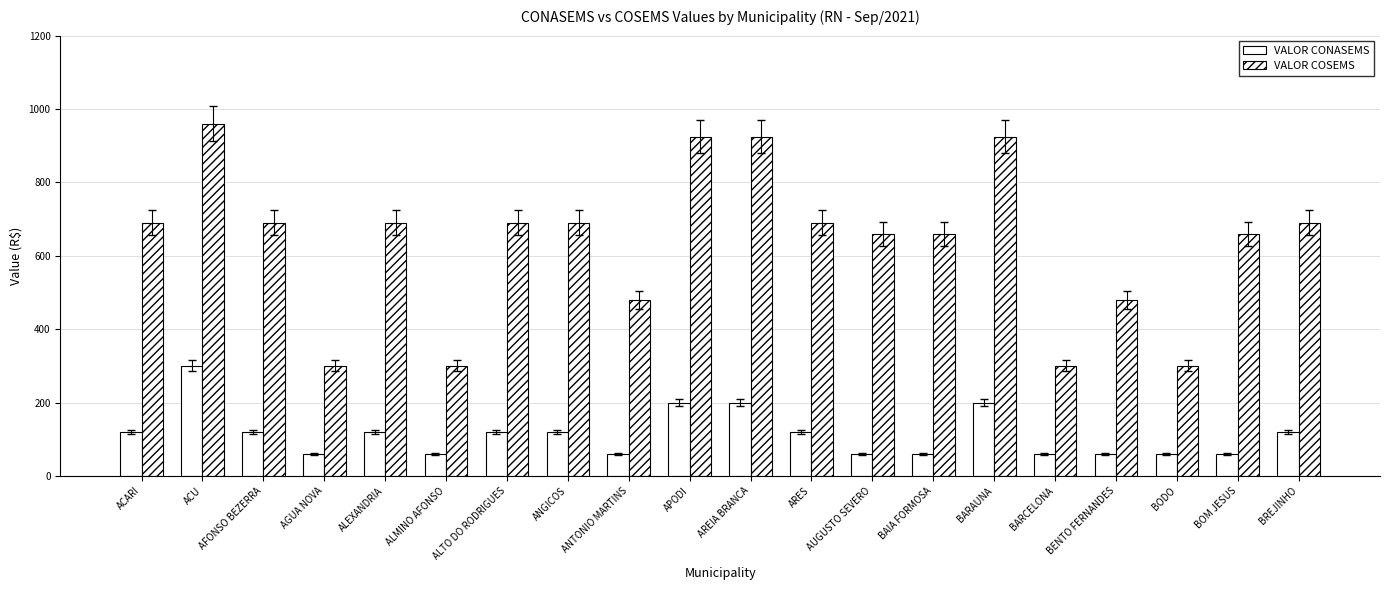

Does the chart contain any negative values?

No